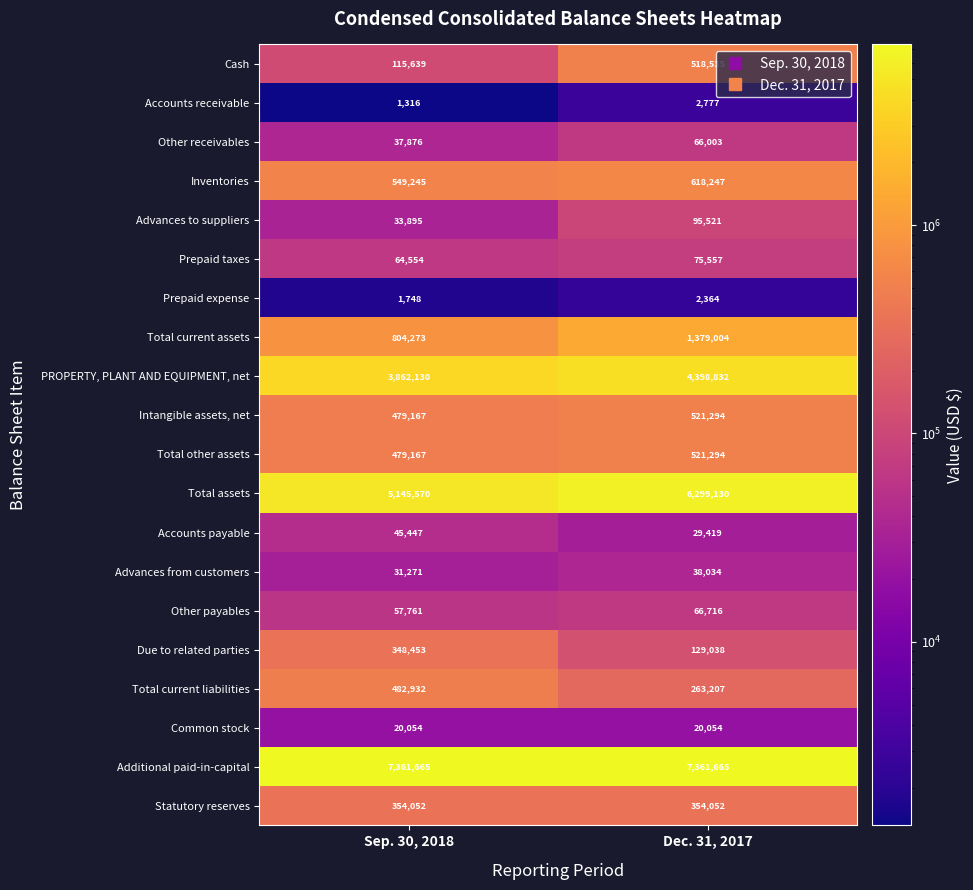

Count the number of data series in this chart.

20